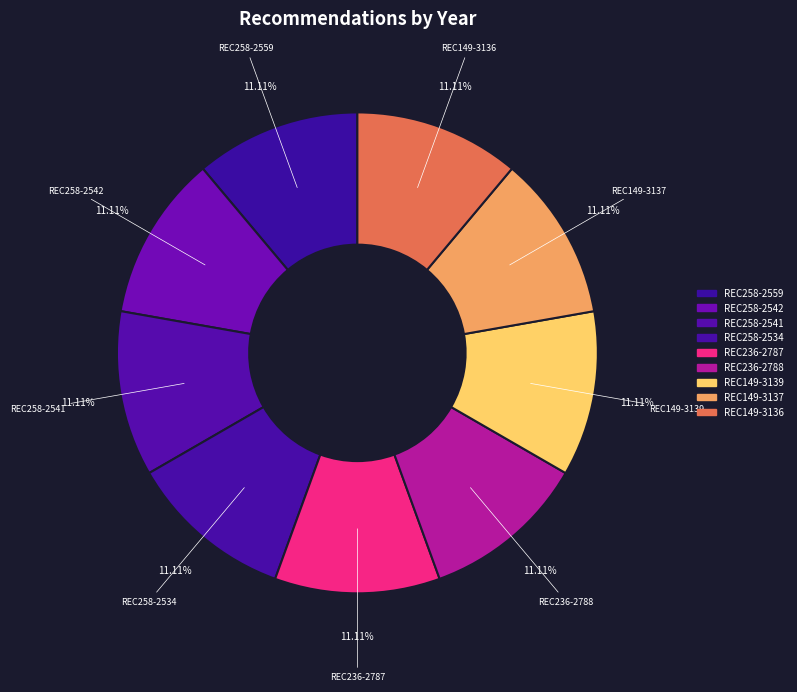

To the nearest percent, what percentage of the pie is REC258-2541?

11%